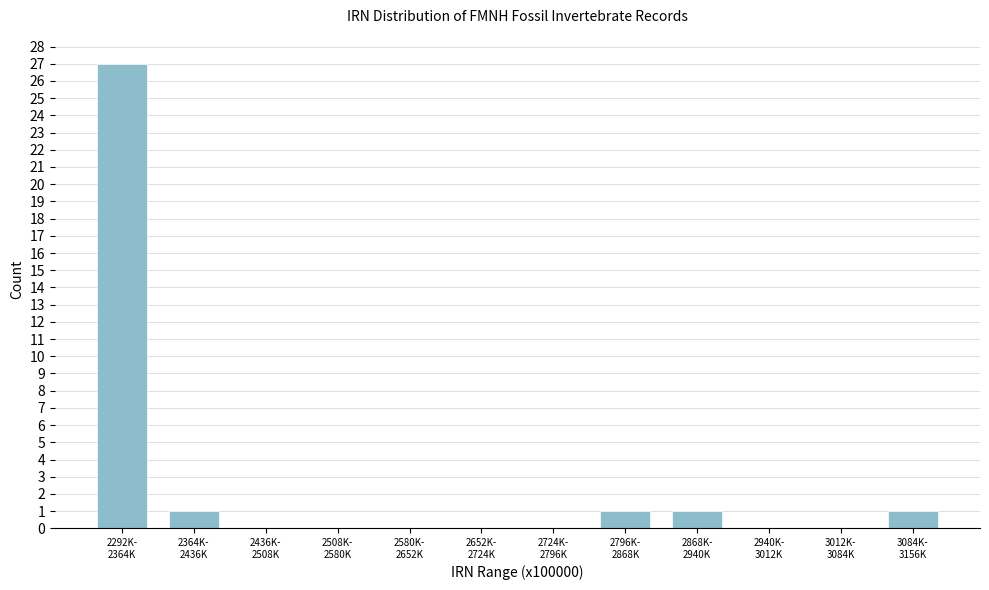

What is the greatest value displayed?

27